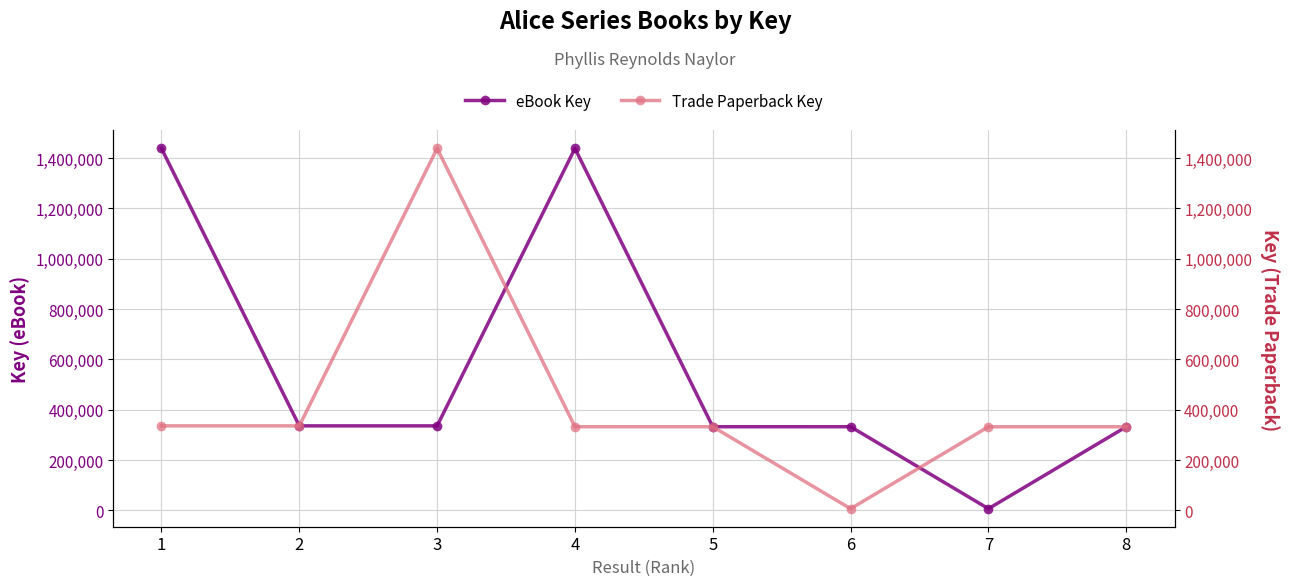

How many categories are shown in the chart?

8